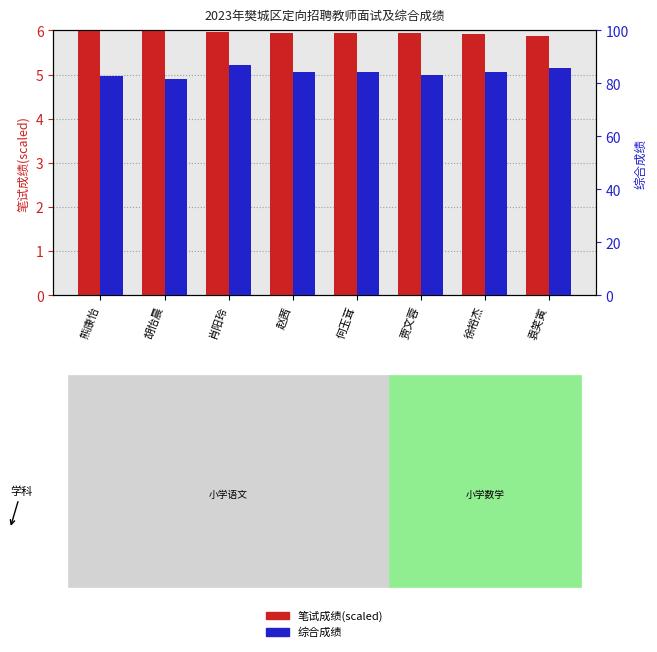

List the series in order of their peak value, highest first.

综合成绩, 笔试成绩(scaled)